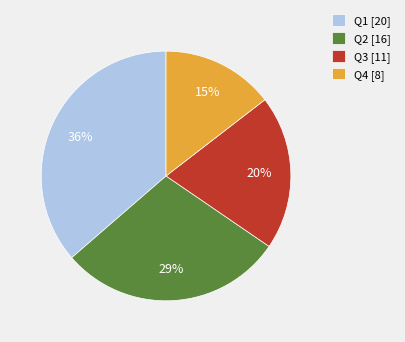

To the nearest percent, what is the difference between the Q3 [11] and Q4 [8] slice percentages?

5%